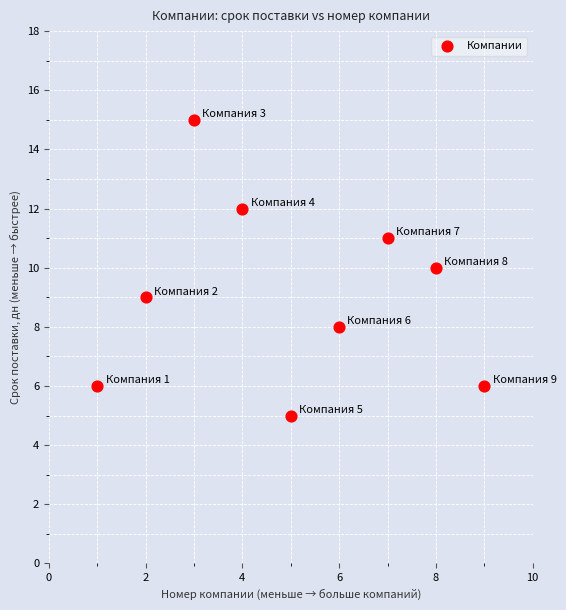

What is the average X value?

5